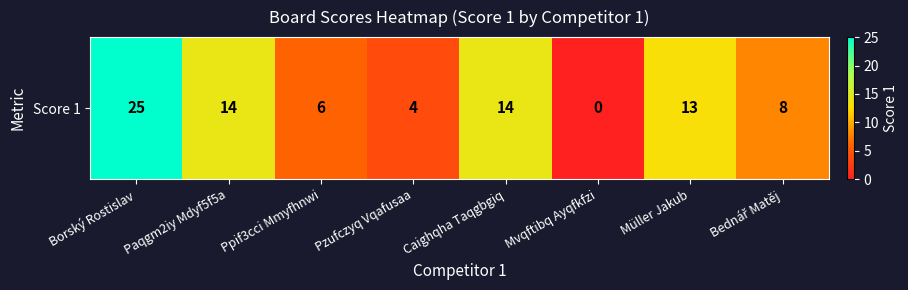

How many values are above zero?

7